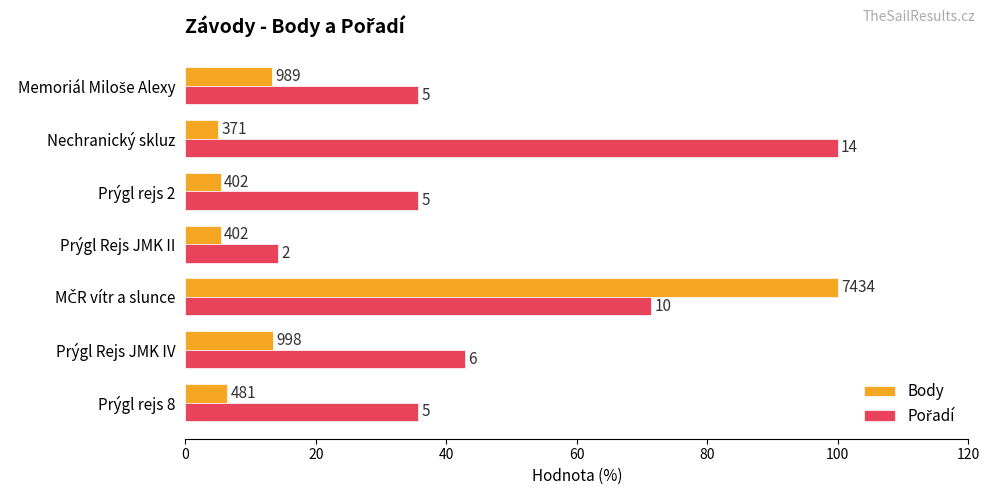

What is the value of the Pořadí bar at the 7th from the left?

35.7